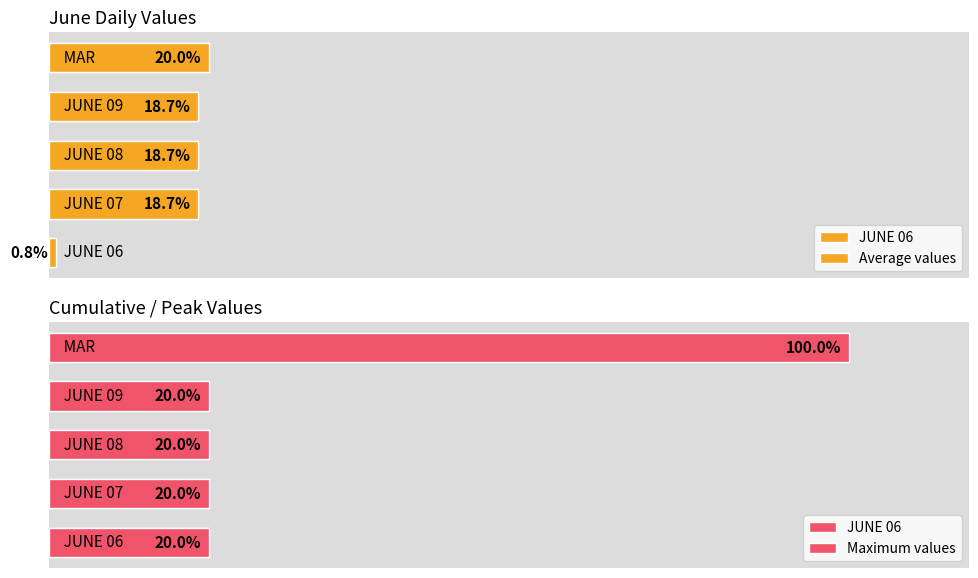

List the series in order of their overall mean, highest first.

Maximum values, Average values